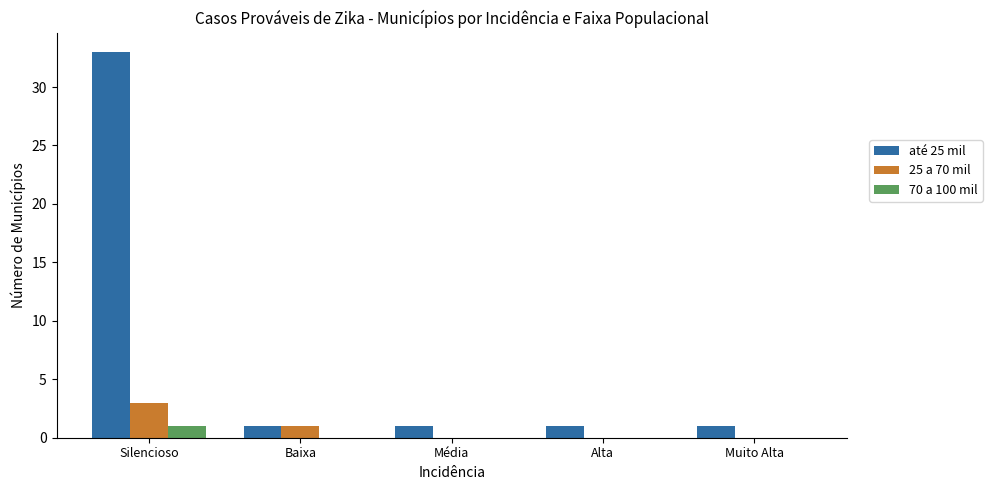

Reading left to right, what are all the values shown in this chart?

até 25 mil: Silencioso=33	Baixa=1	Média=1	Alta=1	Muito Alta=1
25 a 70 mil: Silencioso=3	Baixa=1	Média=0	Alta=0	Muito Alta=0
70 a 100 mil: Silencioso=1	Baixa=0	Média=0	Alta=0	Muito Alta=0